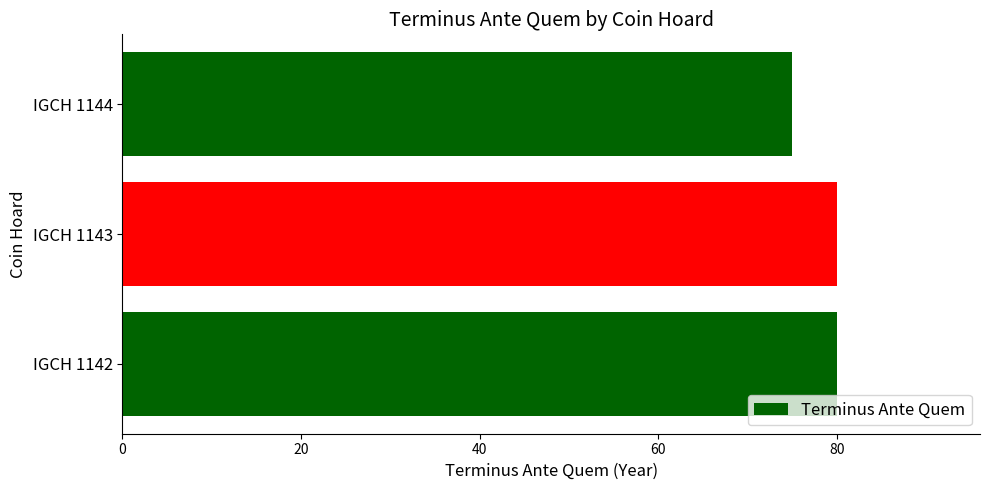

How many data points does each series have?

3